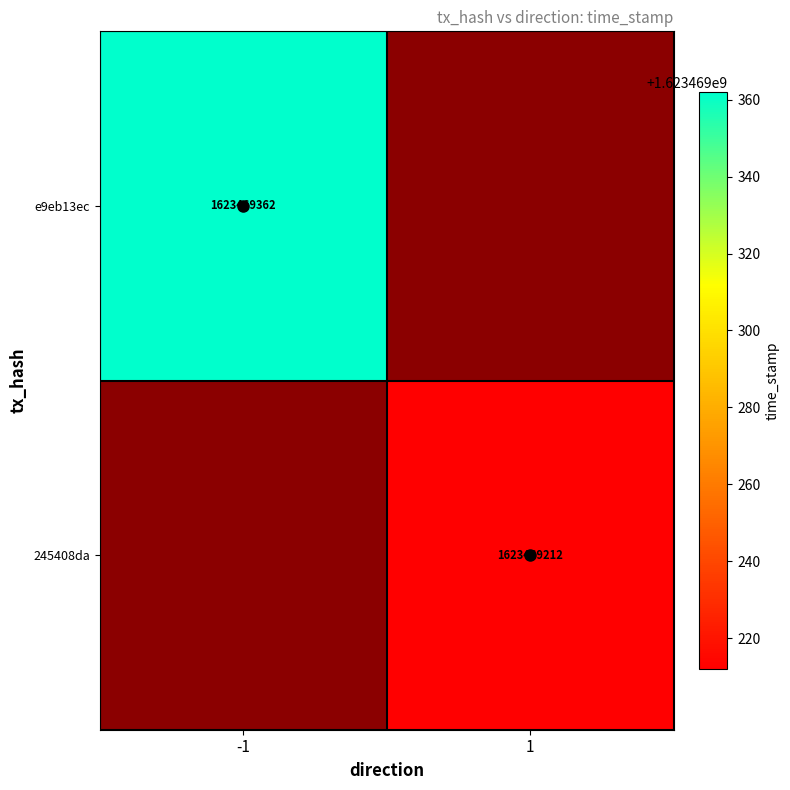

Is it true that e9eb13ec equals 1623469362 at -1?

True